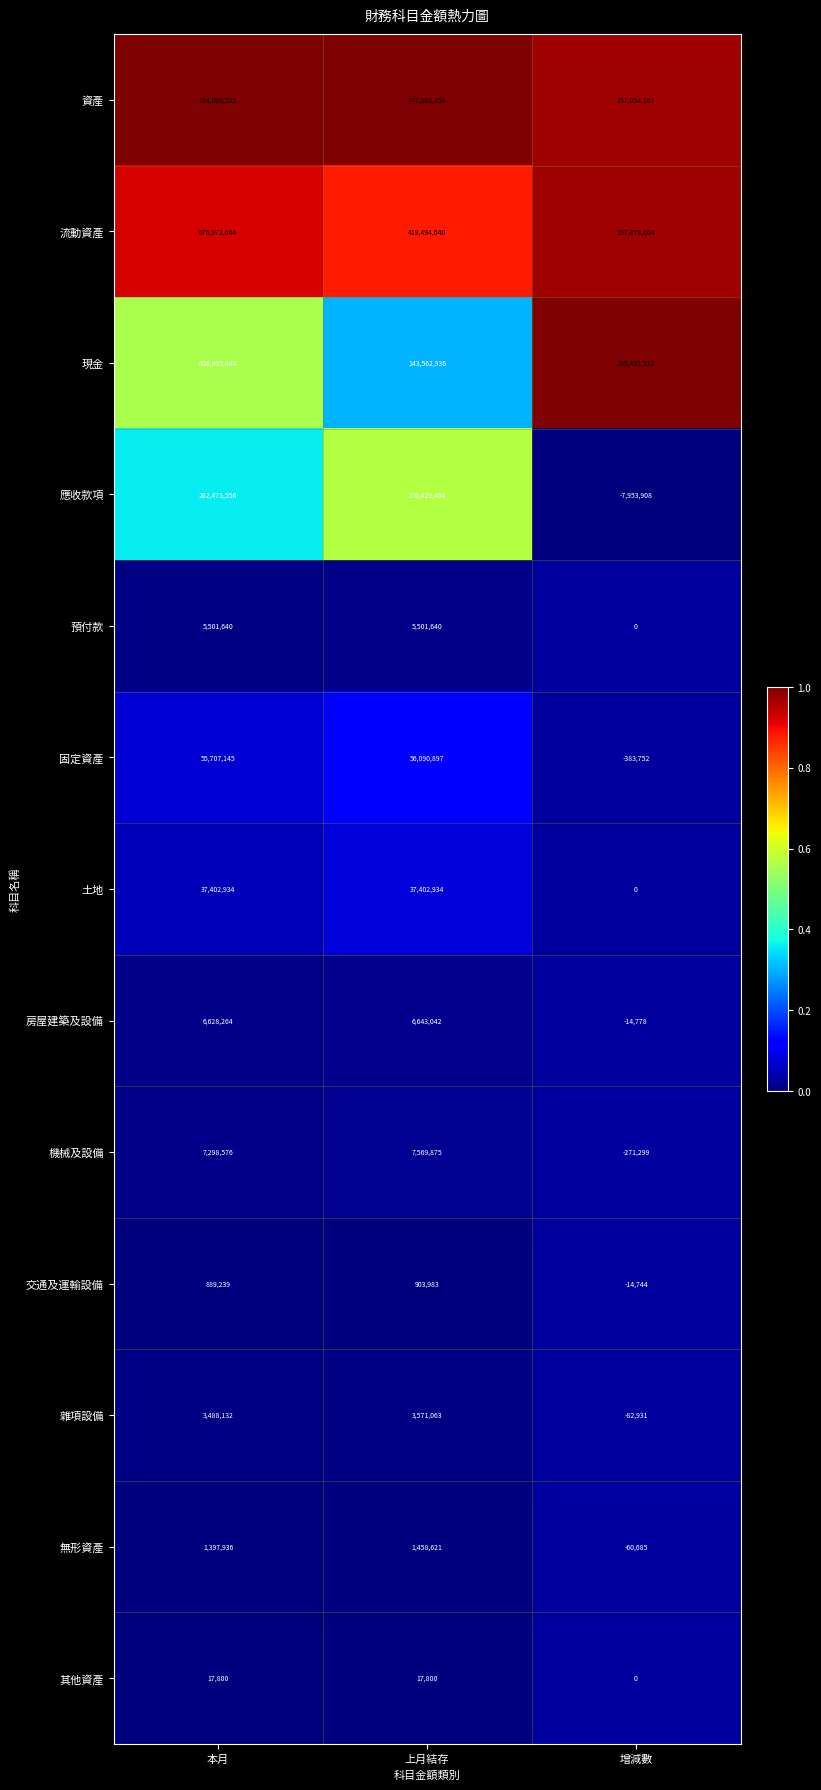

What is the spread (max minus min) of values at 增減數?

273386420